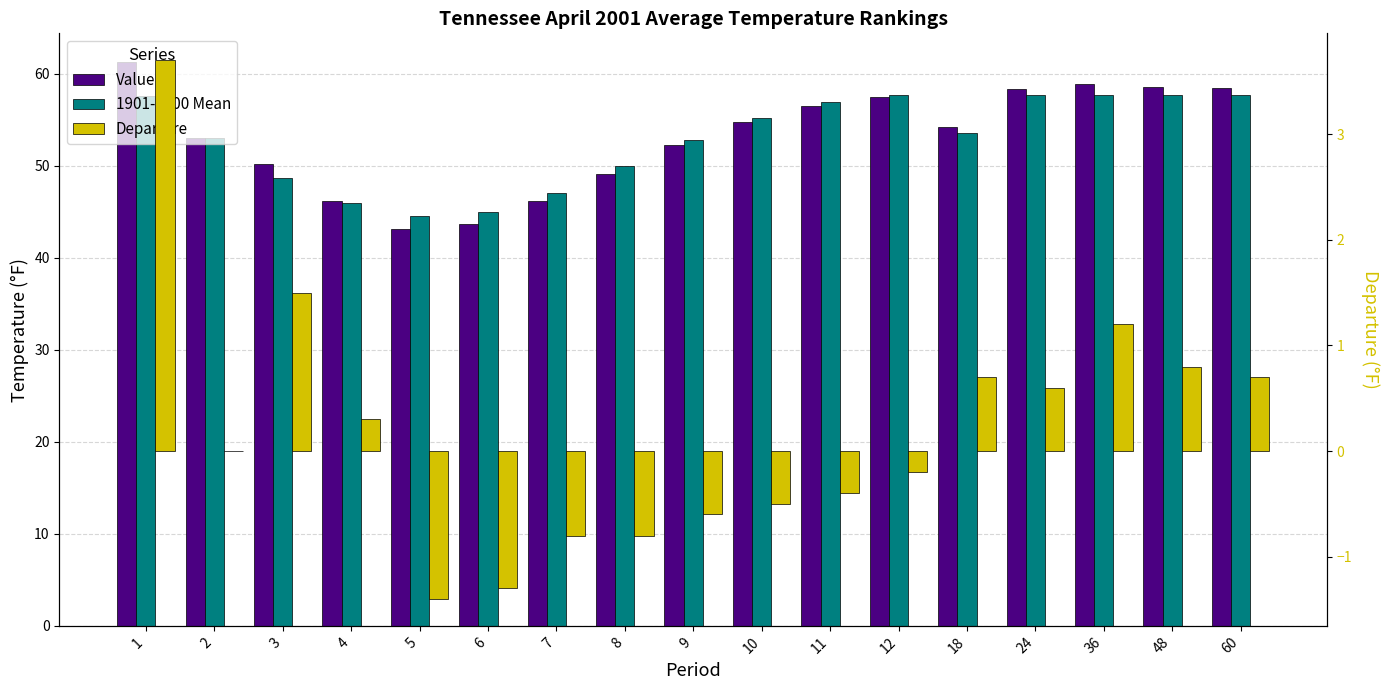

At 3, list the series in order from smallest to largest.

Departure, 1901-2000 Mean, Value